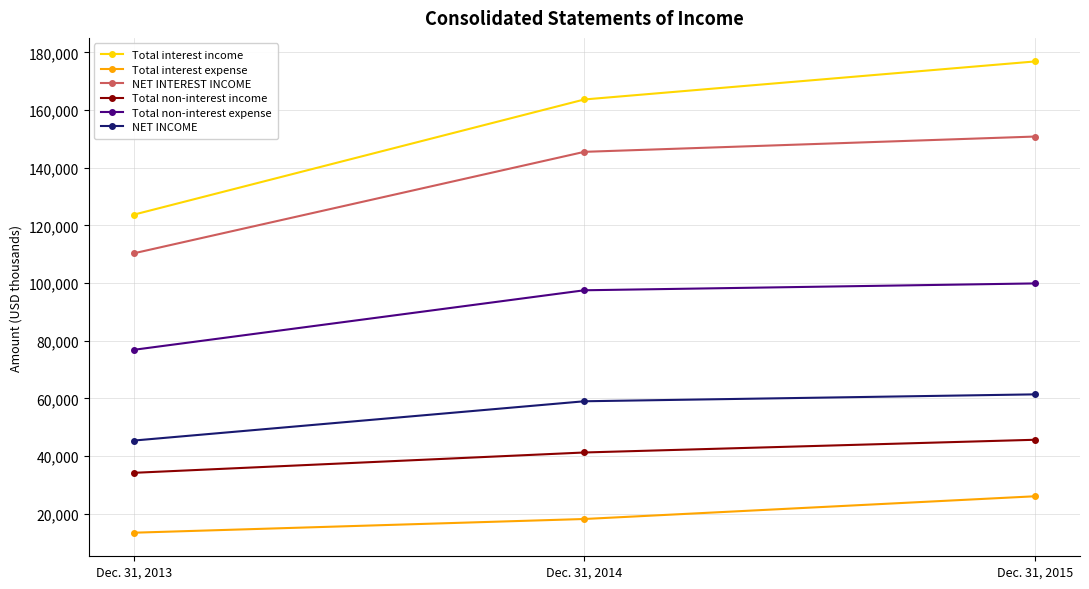

What is the minimum value for Total interest expense?

13409